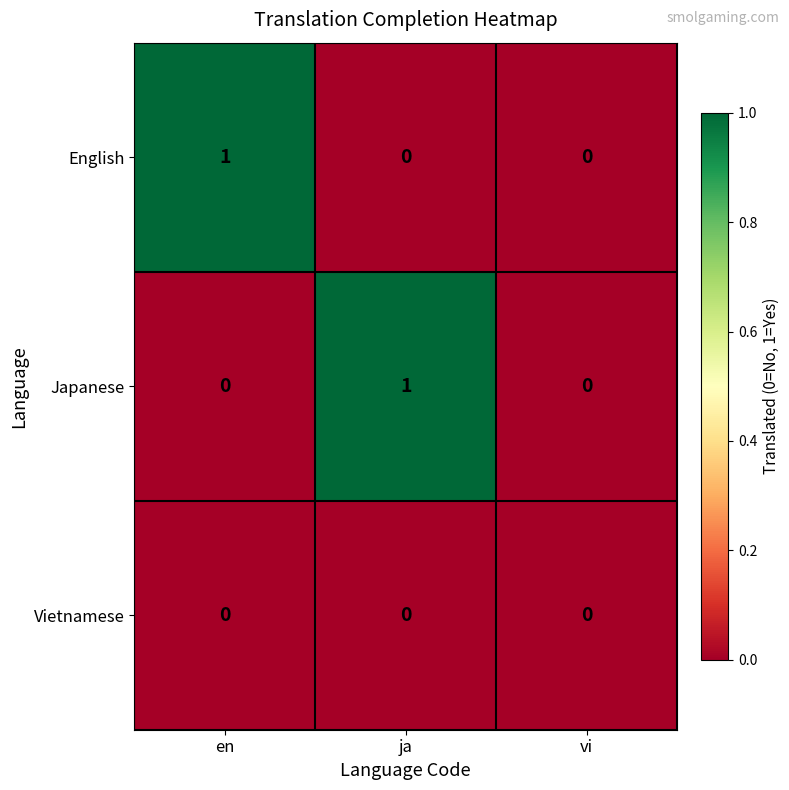

Is the value of Vietnamese at ja greater than the value of Japanese at ja?

No